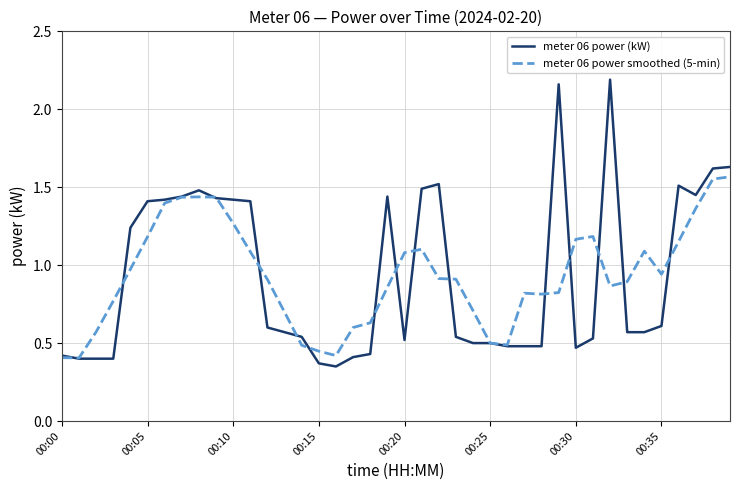

Which series has the widest spread of values?

meter 06 power (kW)